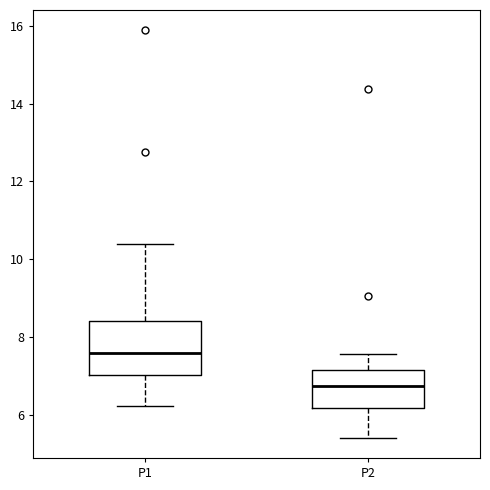

Which box is the tallest, from its lower edge to its upper edge?

P1